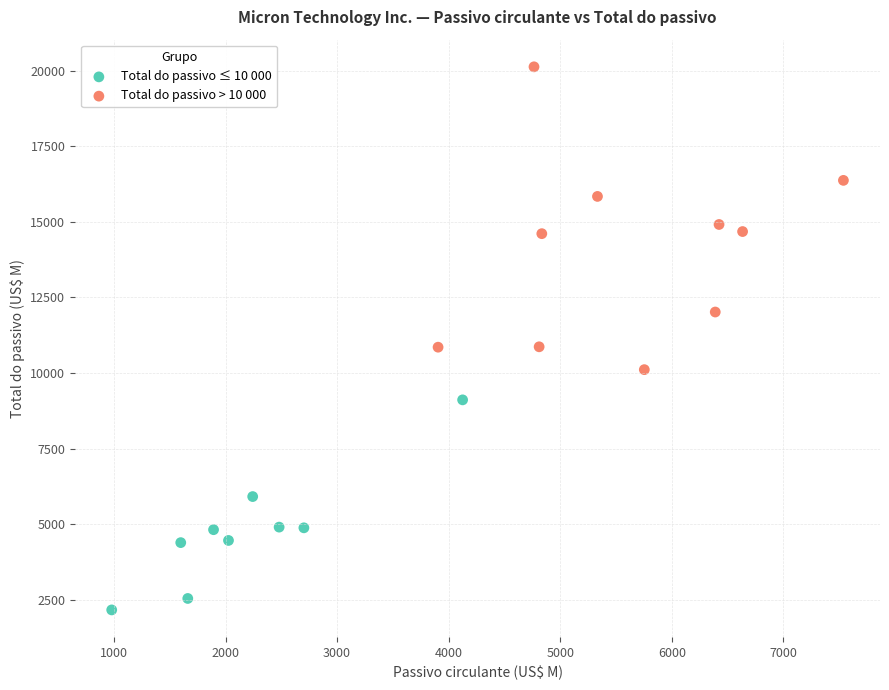

Which series contains the highest Y value?

Total do passivo > 10 000